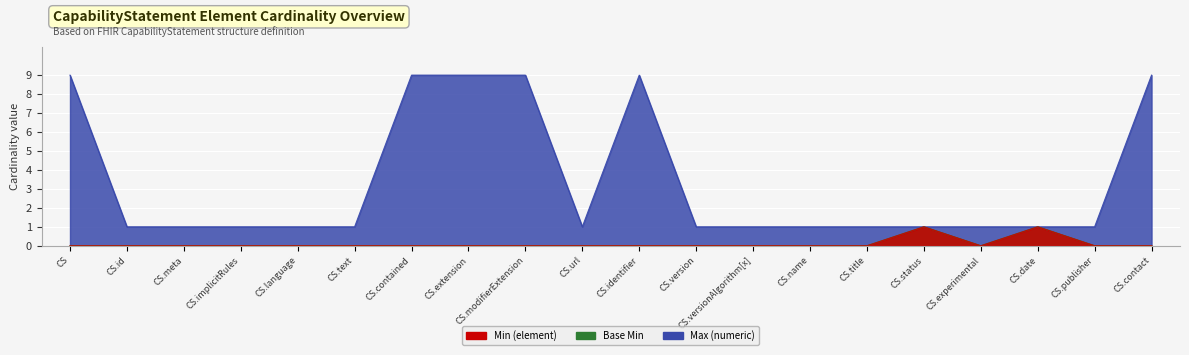

What is the sum of all Max (numeric) values?

68